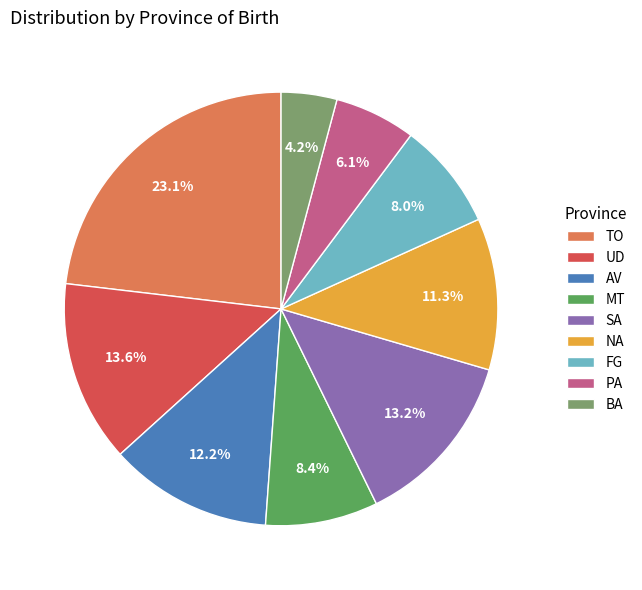

Does any single category account for the majority?

No